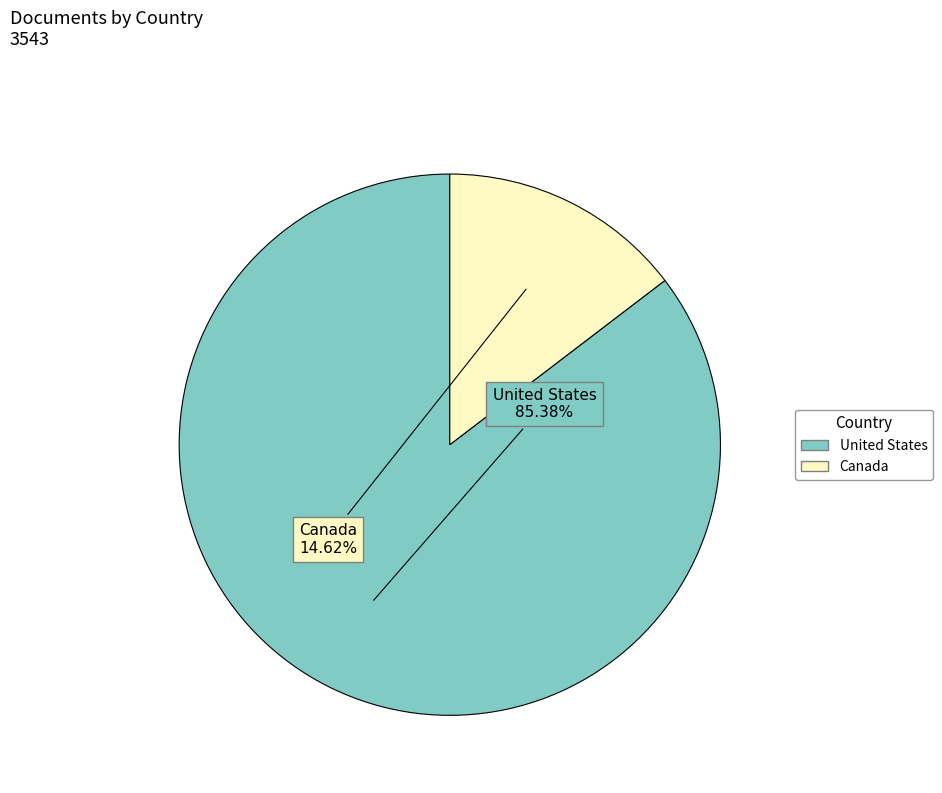

Between Canada and United States, which is larger?

United States